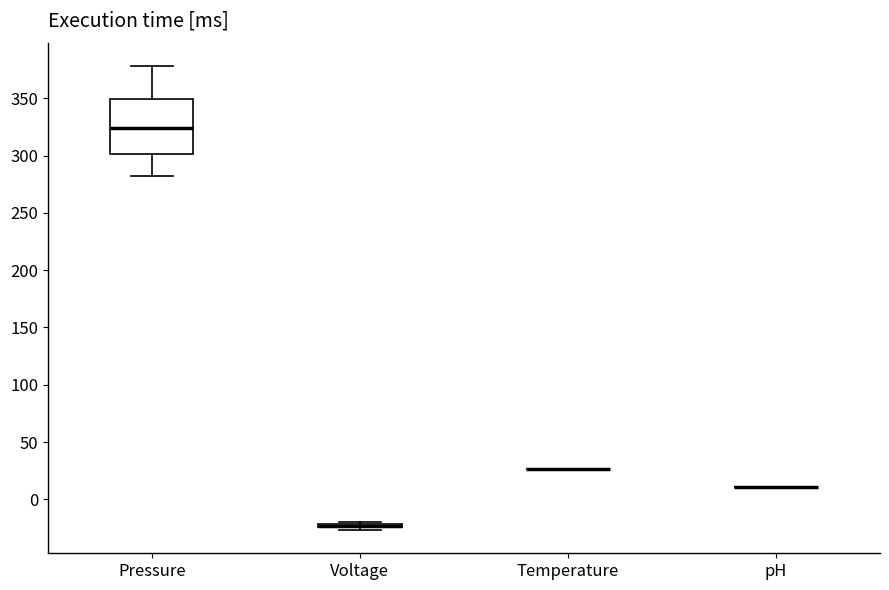

Which box is the tallest, from its lower edge to its upper edge?

Pressure